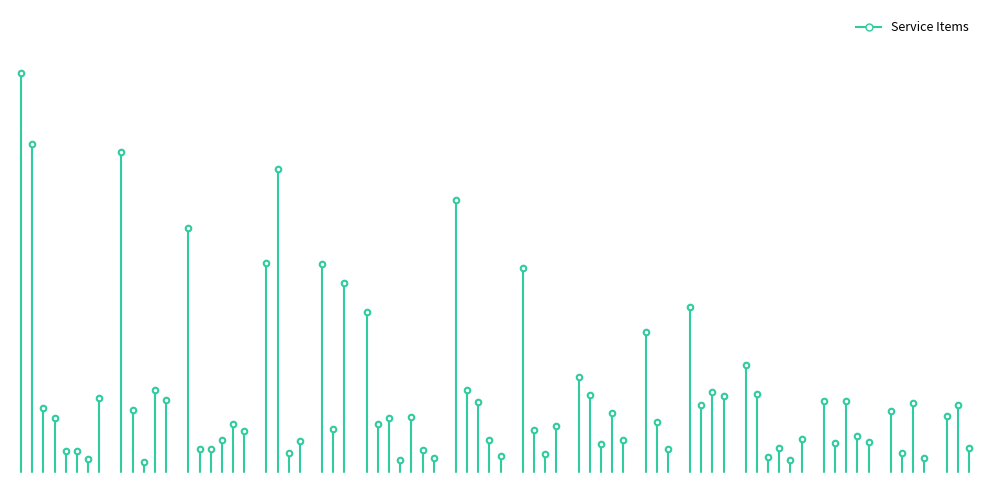

What is the greatest value displayed?

95